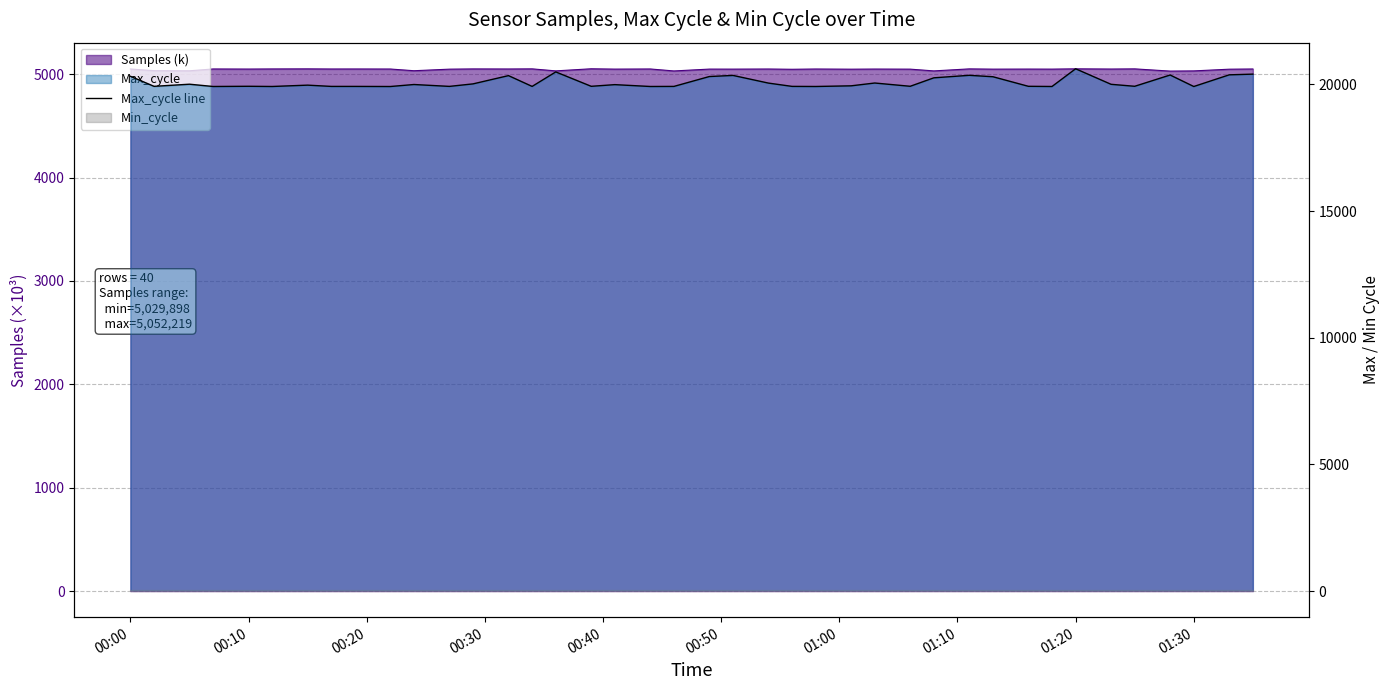

Reading left to right, transcribe all the data shown in this chart.

20323	19927	20011	19921	19929	19921	19974	19924	19924	19920	19999	19925	20024	20350	19924	20496	19928	19994	19921	19924	20314	20358	20055	19925	19921	19947	20058	19929	20263	20362	20306	19928	19921	20620	20007	19929	20374	19920	20381	20409